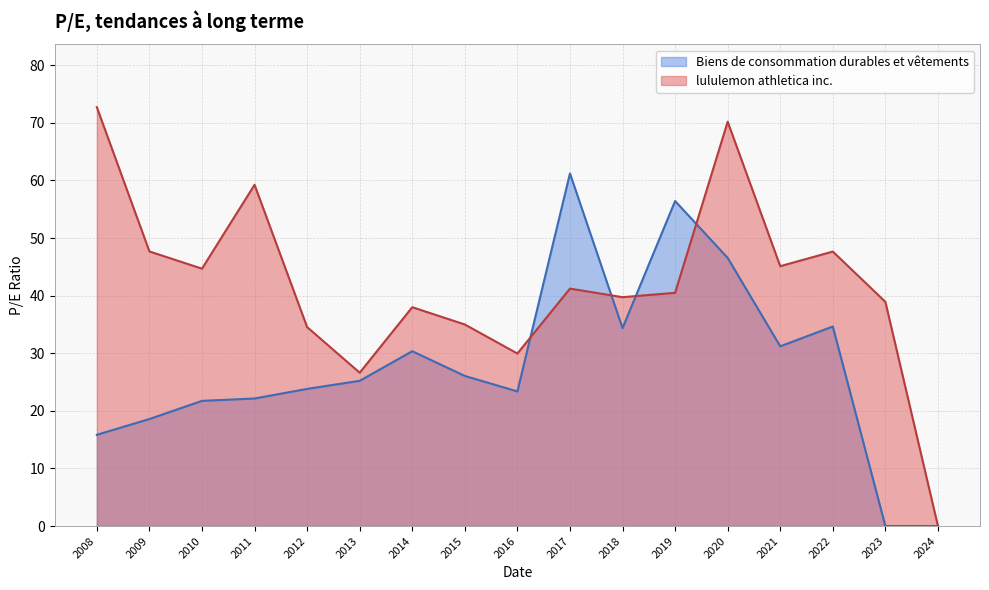

List the series in order of their peak value, highest first.

lululemon athletica inc., Biens de consommation durables et vêtements